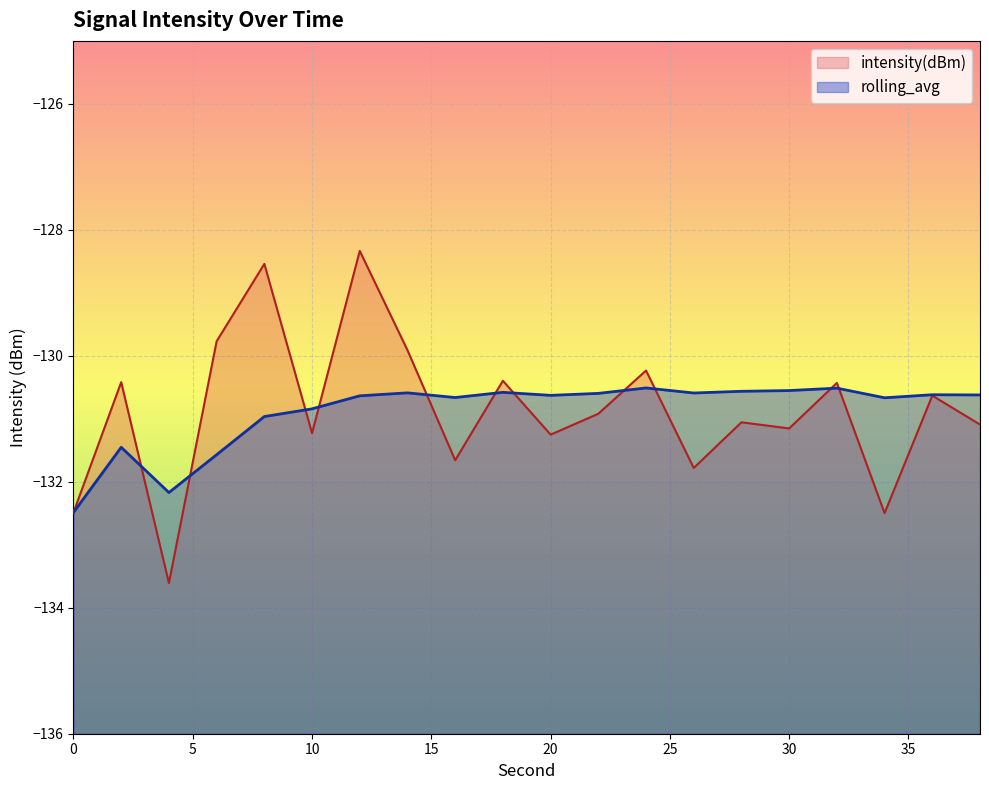

At which label does intensity(dBm) reach its minimum?

4